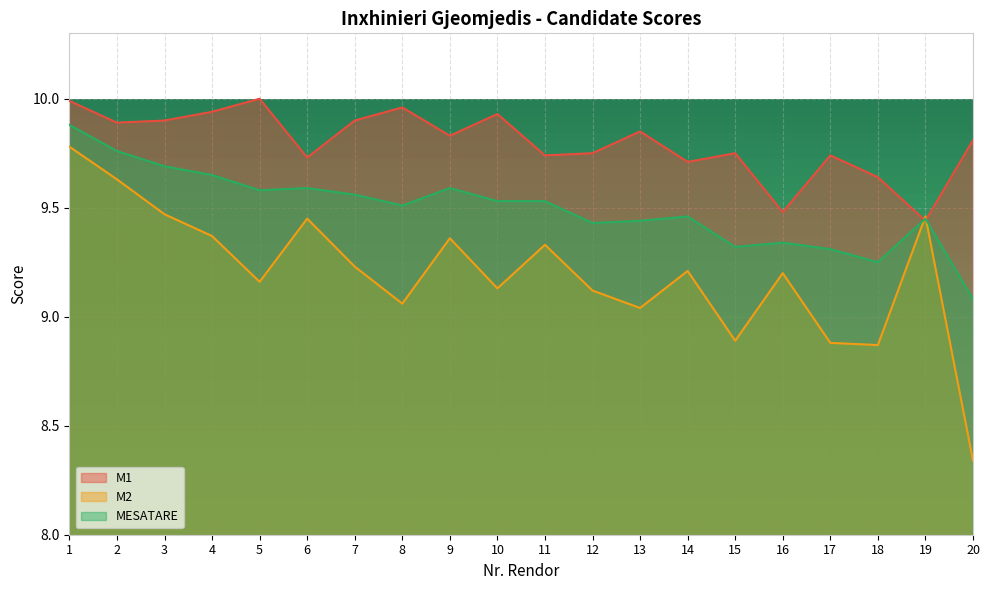

Rank the categories by M1 value from highest to lowest.

5, 1, 8, 4, 10, 3, 7, 2, 13, 9, 20, 12, 15, 11, 17, 6, 14, 18, 16, 19